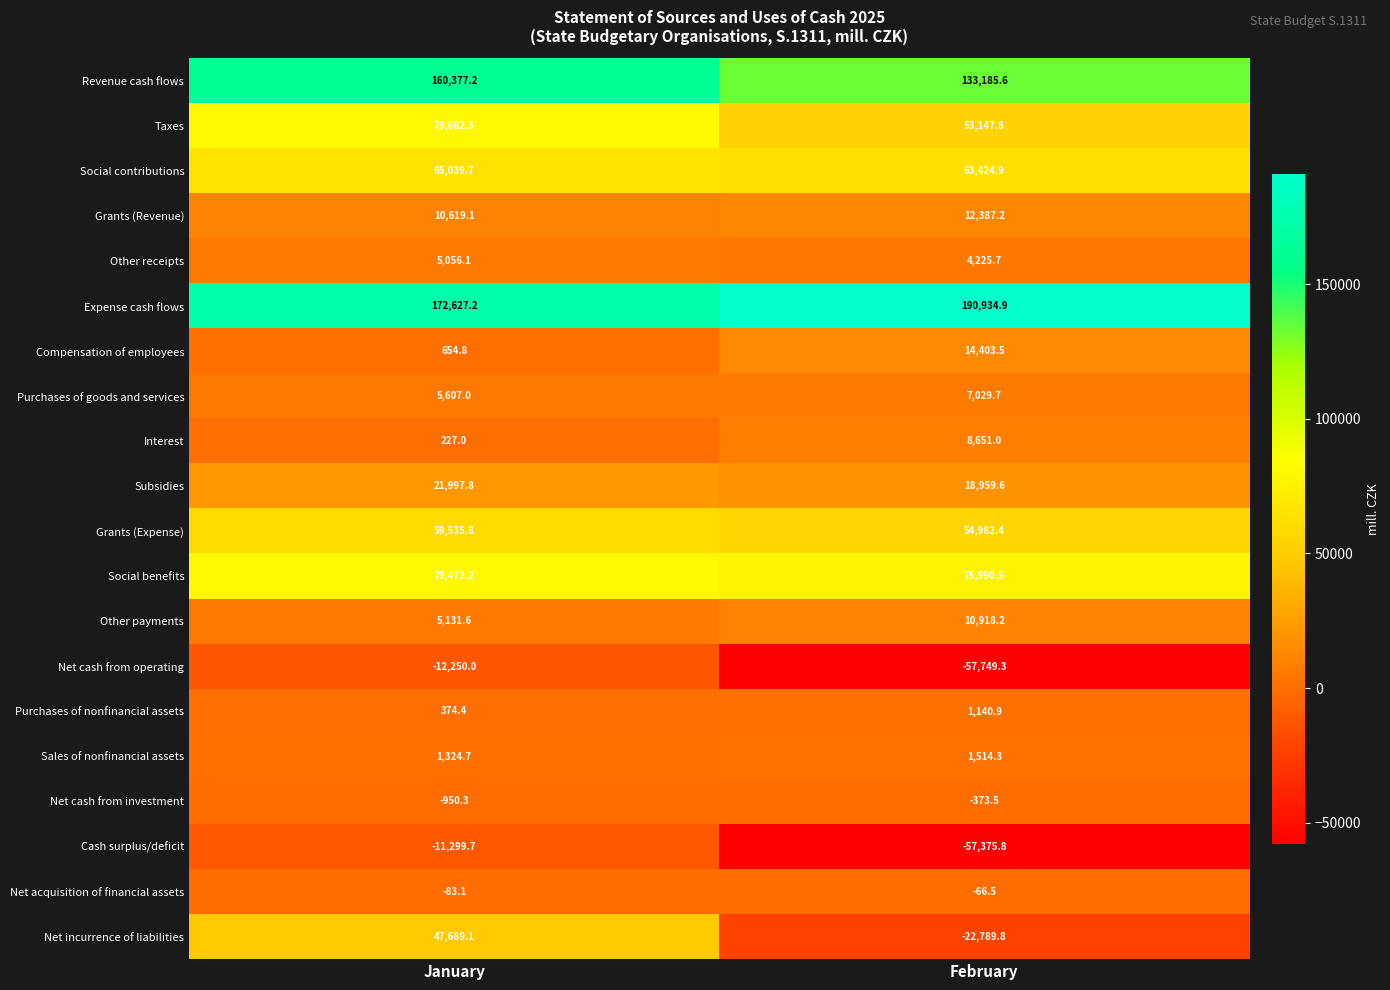

At which label does Social contributions reach its minimum?

February